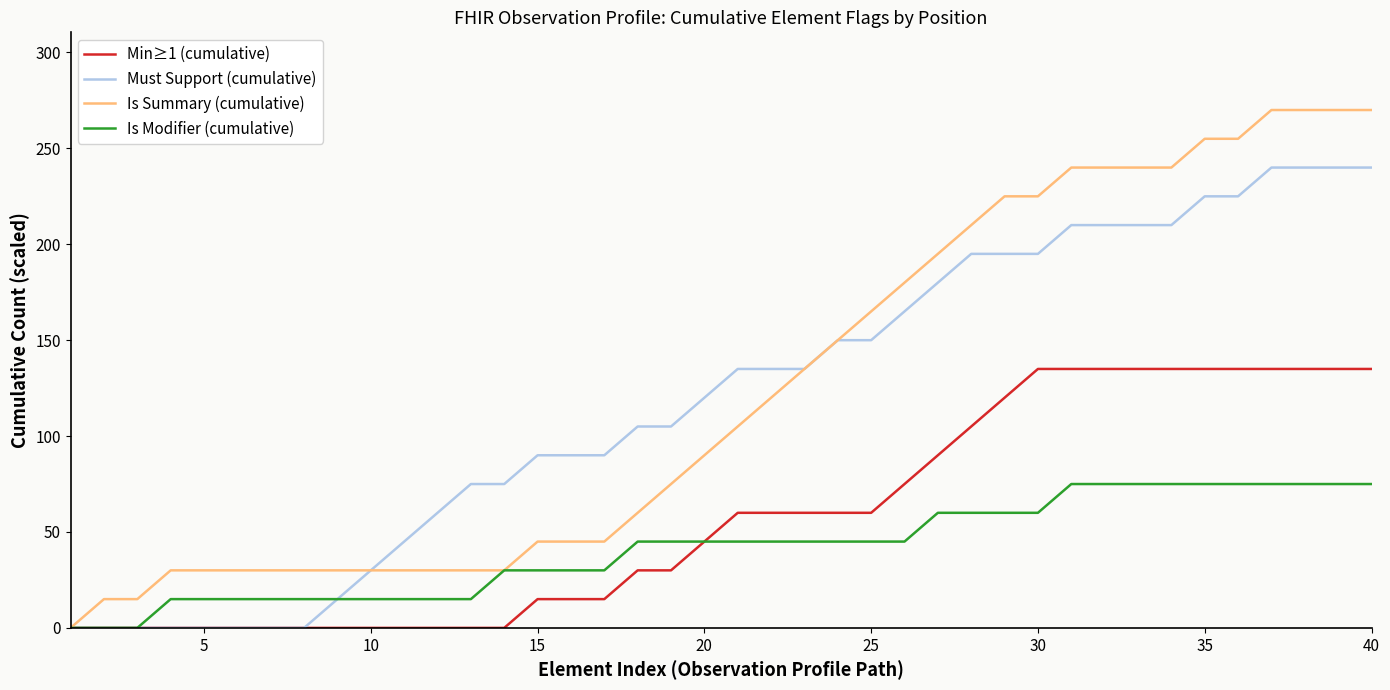

How many lines are shown in the chart?

4